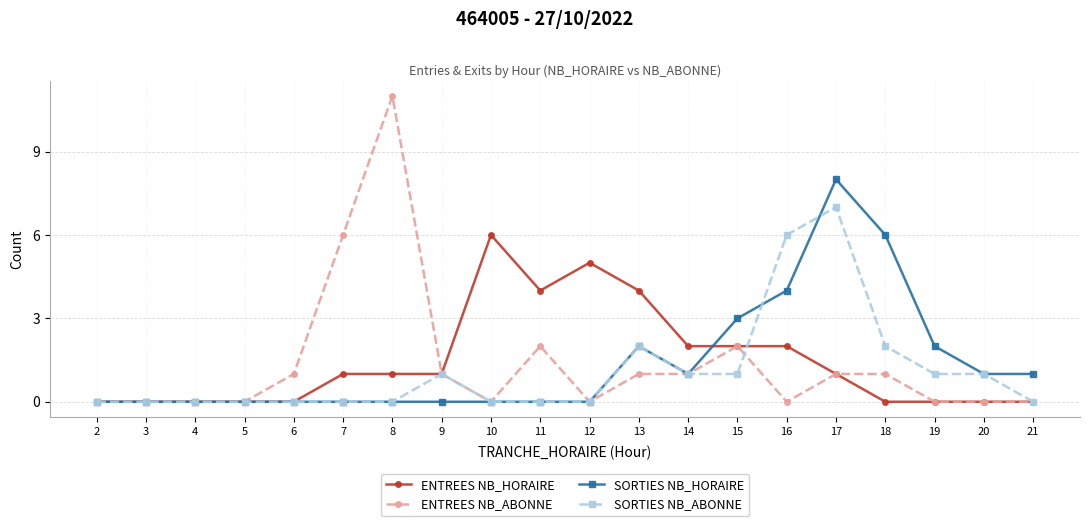

What is the maximum value for SORTIES NB_HORAIRE?

8